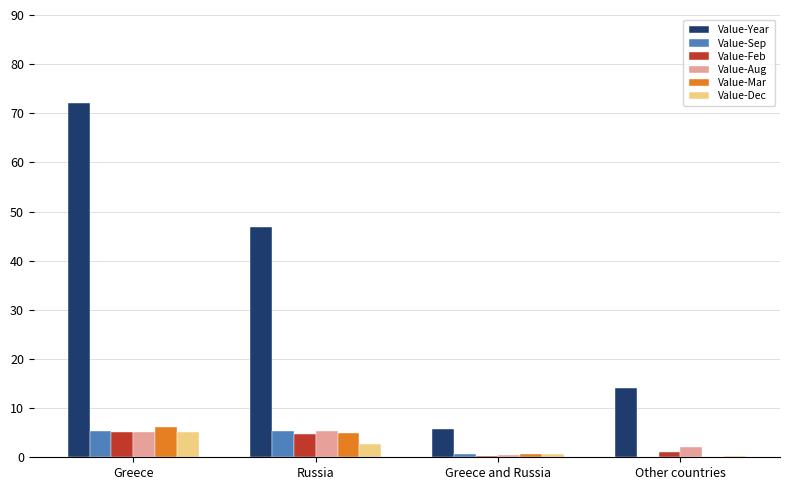

What is the maximum value for Value-Sep?

5.3